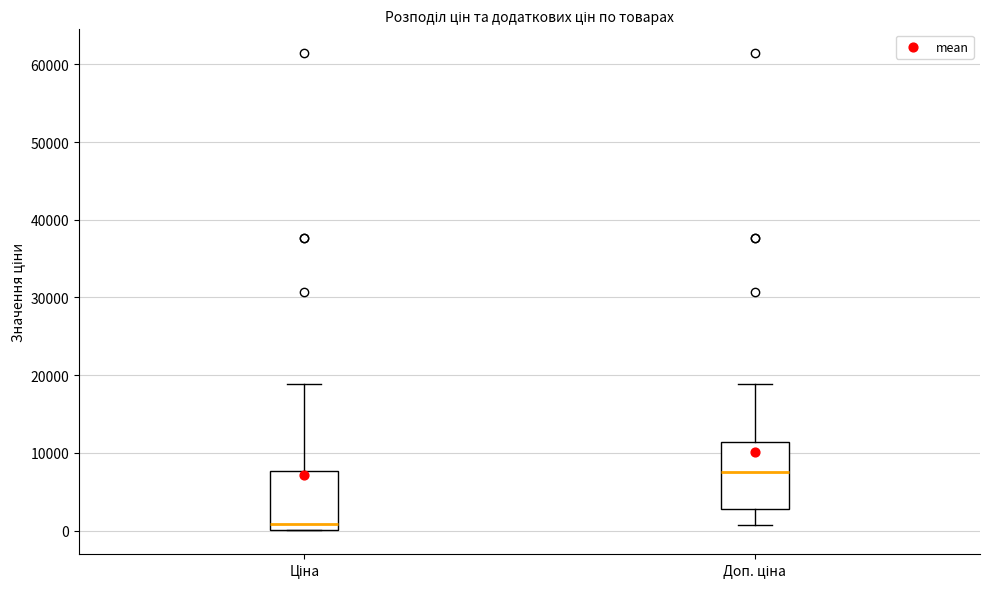

Reading left to right, transcribe this box plot: for each box, give where its median line is, the range the box spans, and where its two whiskers end, as read against the y-axis. The values are not printed on the chart, so give them approximately, as read against the axis.

Ціна: median 1000, box 0 to 8000, whiskers 0 to 19000
Доп. ціна: median 8000, box 3000 to 11000, whiskers 1000 to 19000